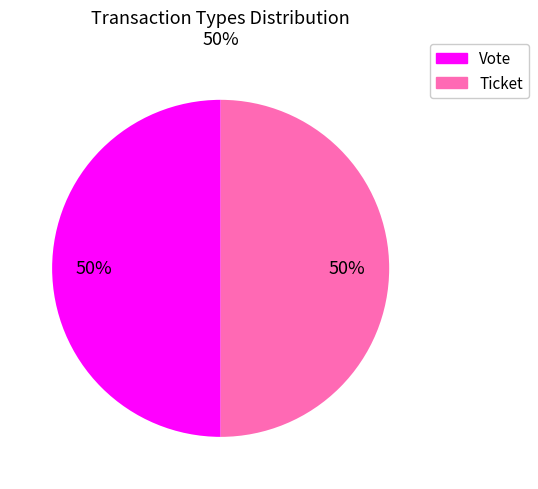

To the nearest percent, what is the difference between the Ticket and Vote slice percentages?

0%